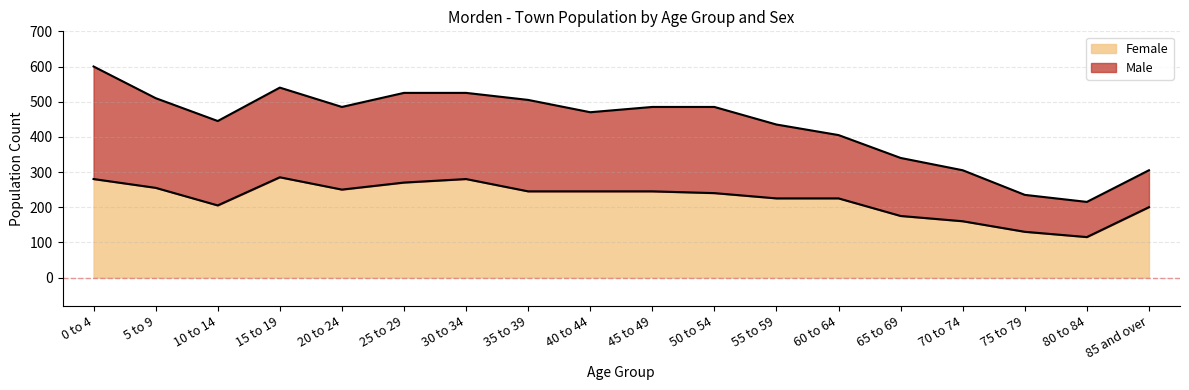

How many lines are shown in the chart?

2